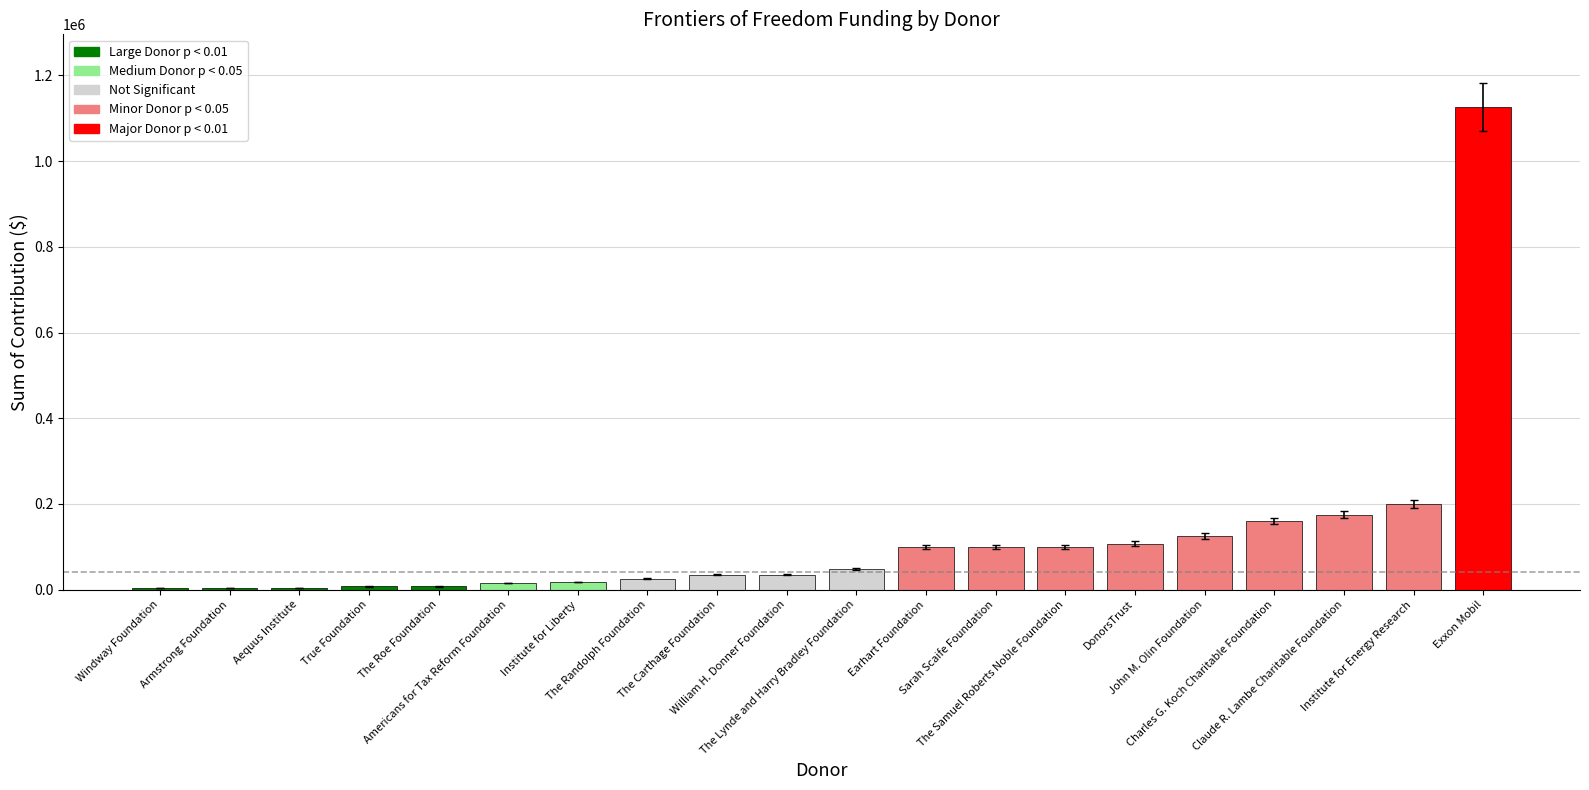

What is the maximum value shown in the chart?

1127000